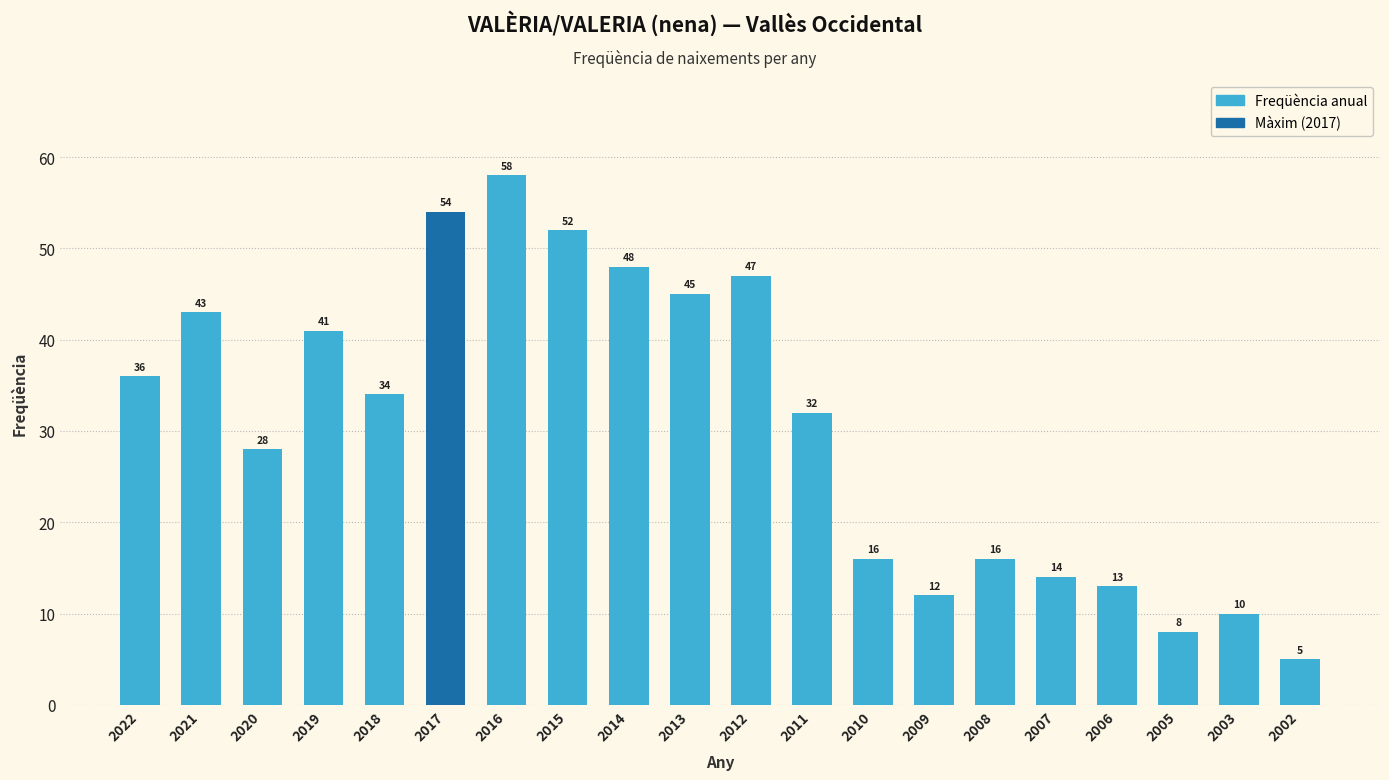

Count the number of data series in this chart.

1